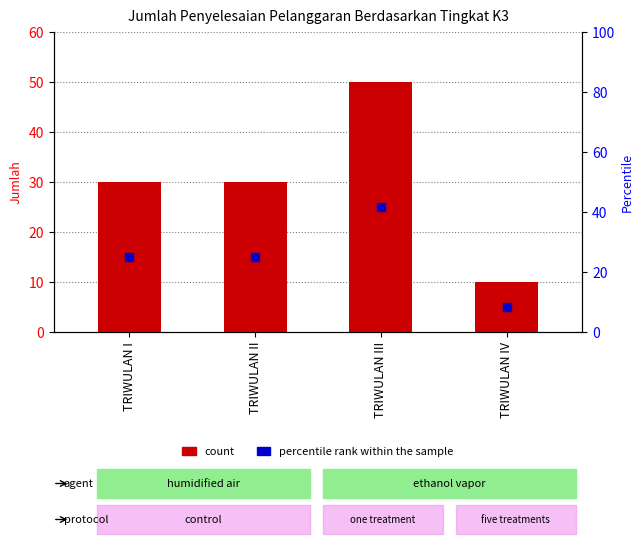

Which series has the largest total across all categories?

count